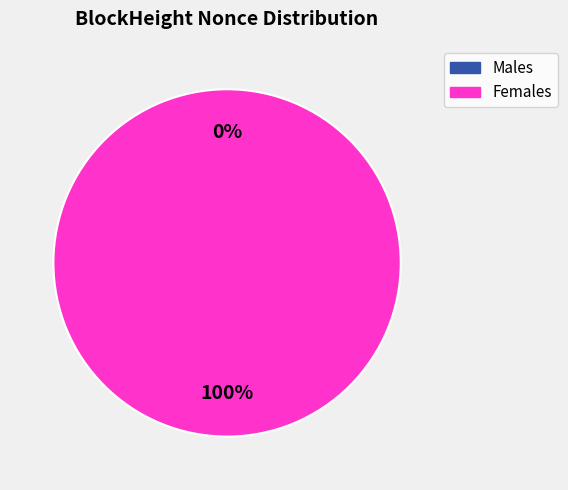

Does any single category account for the majority?

Yes